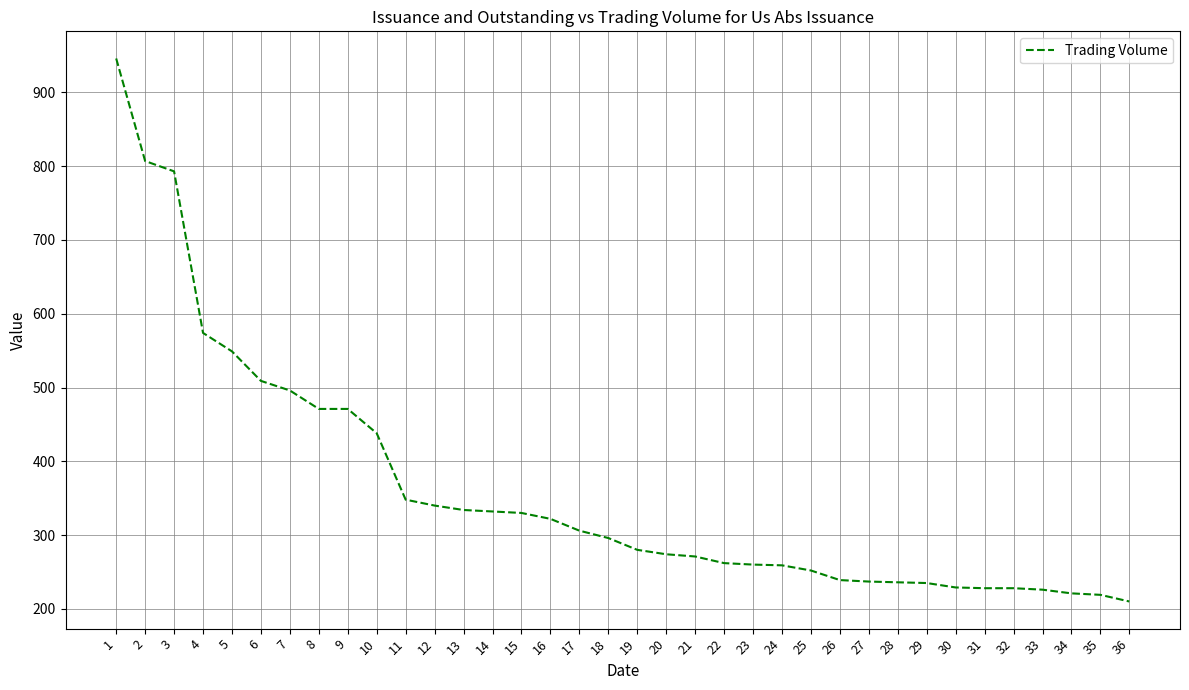

How many categories are shown in the chart?

36